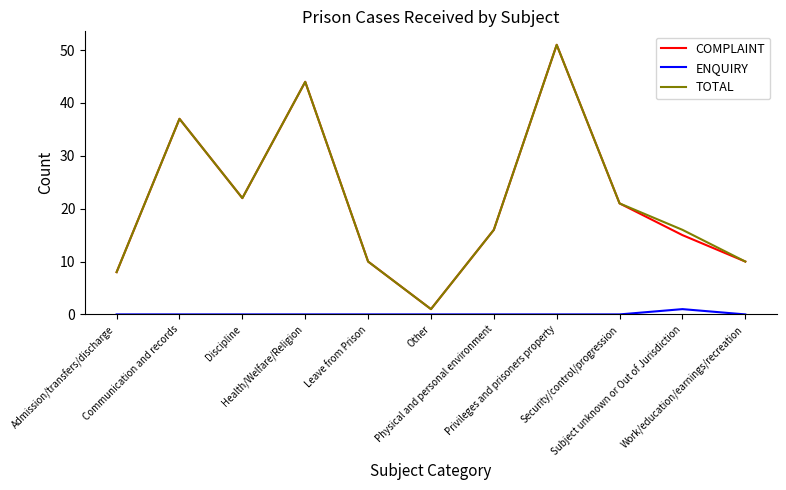

What is the maximum value for TOTAL?

51